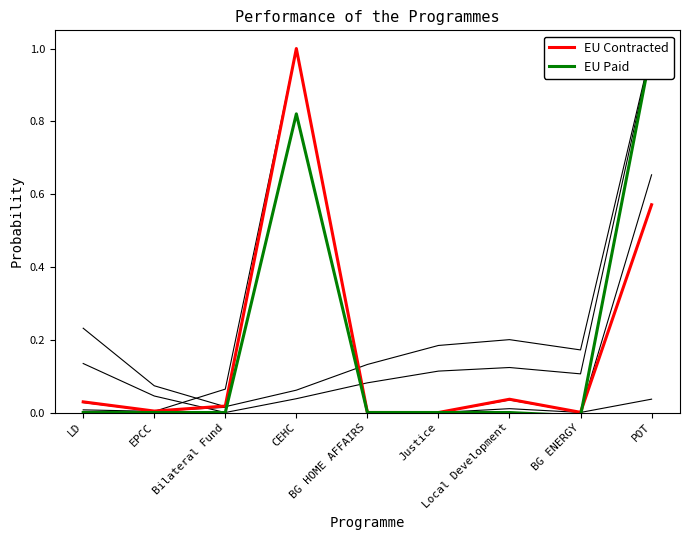

True or false: EU Paid and EU Contracted intersect in this chart.

True